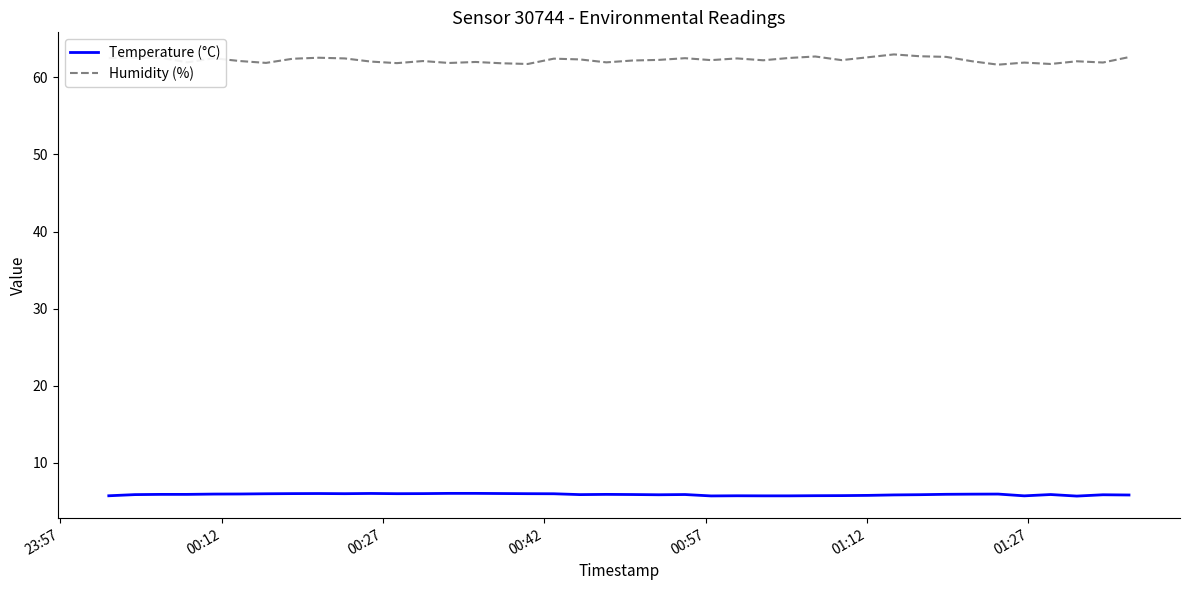

Which series has the largest total across all categories?

Humidity (%)